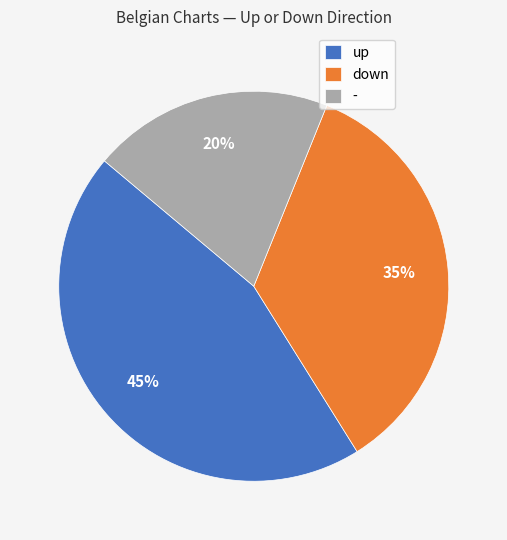

Between up and -, which is larger?

up